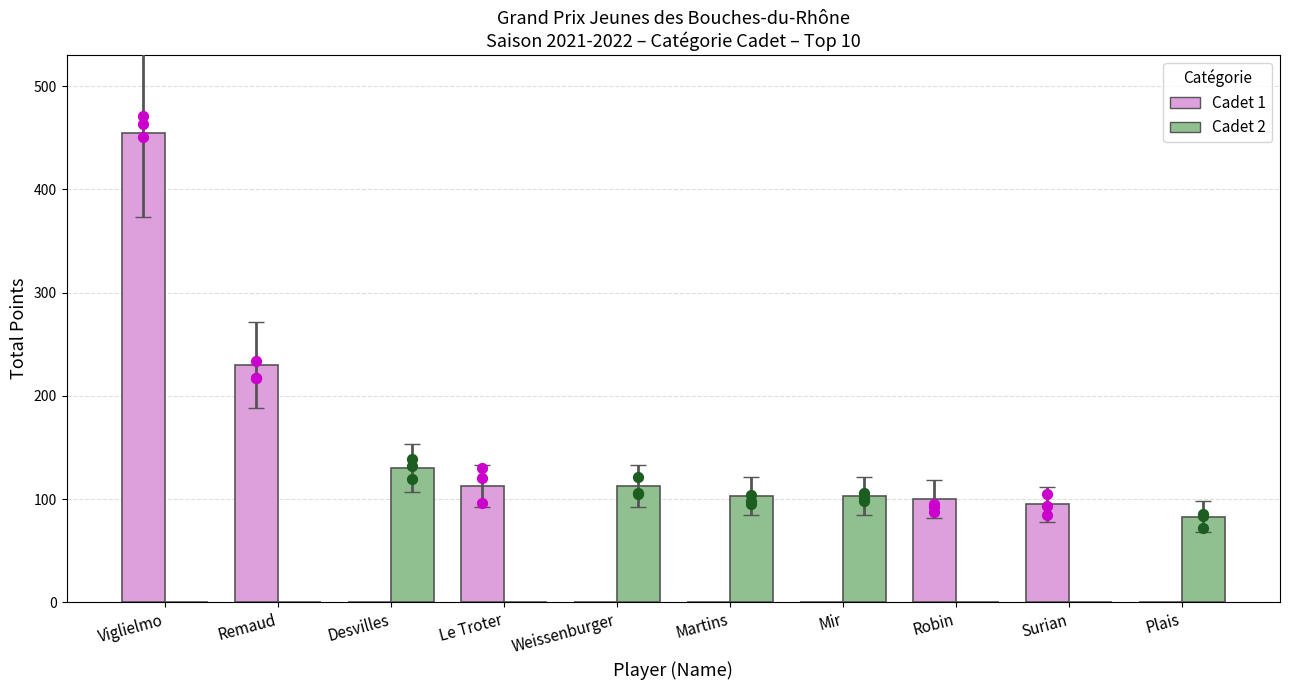

At which category is the sum across all series the highest?

Viglielmo